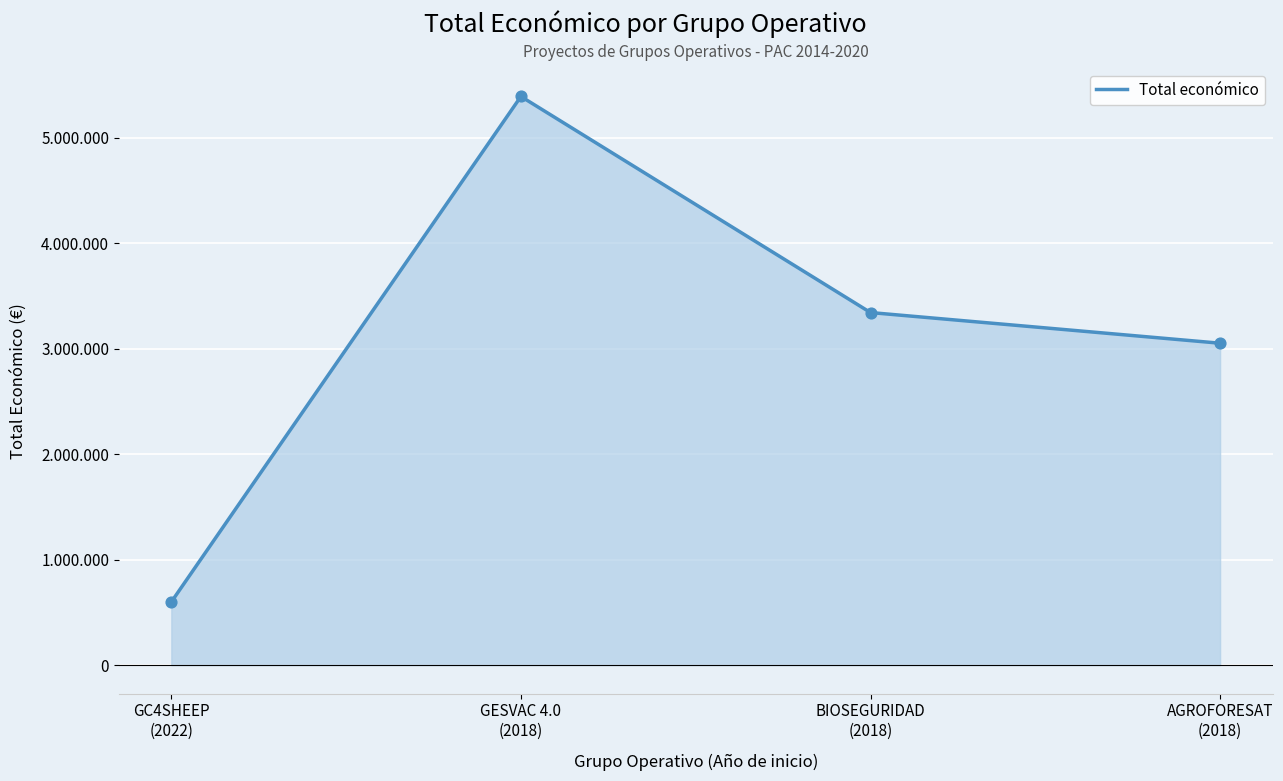

What is the ratio of the value at GESVAC 4.0
(2018) to the value at GC4SHEEP
(2022)?

9.0